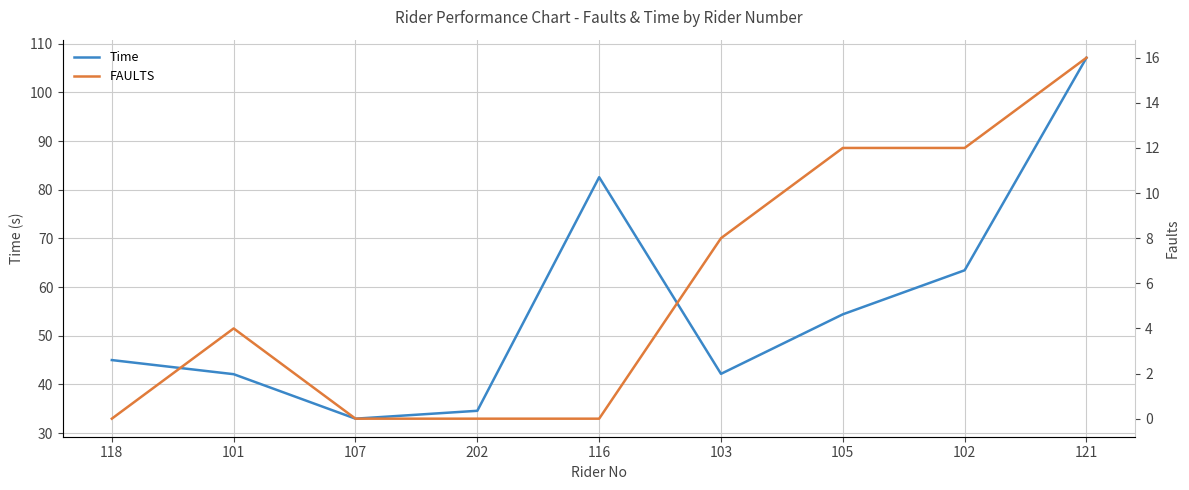

Which series has the widest spread of values?

Time